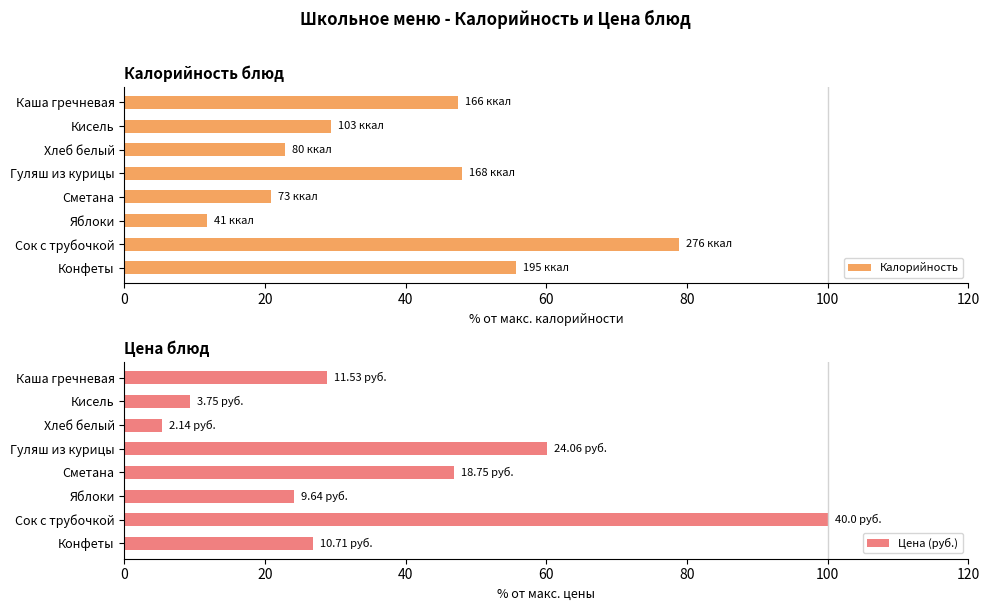

How many categories are shown in the chart?

8